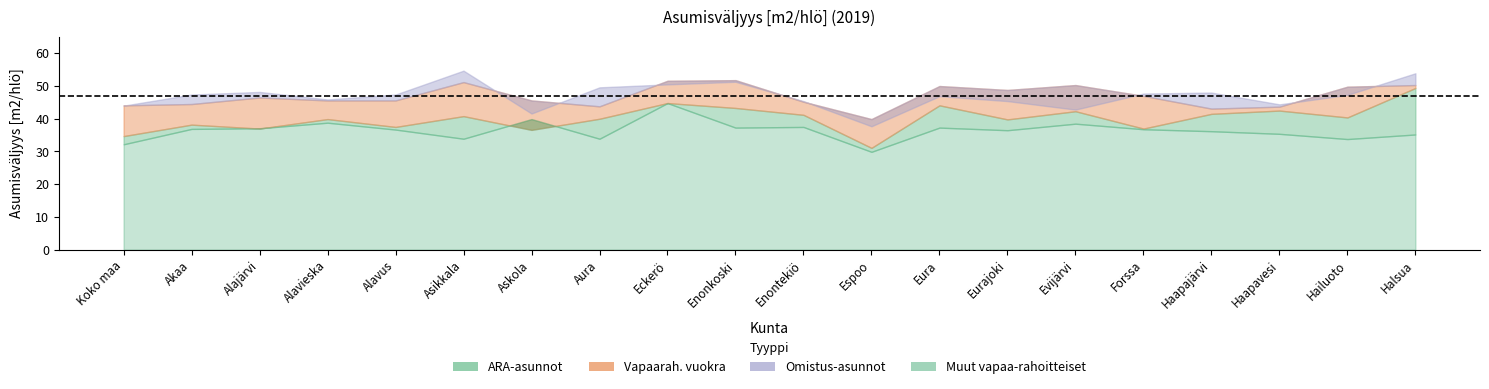

What is the total value across all series at Akaa?

167.0